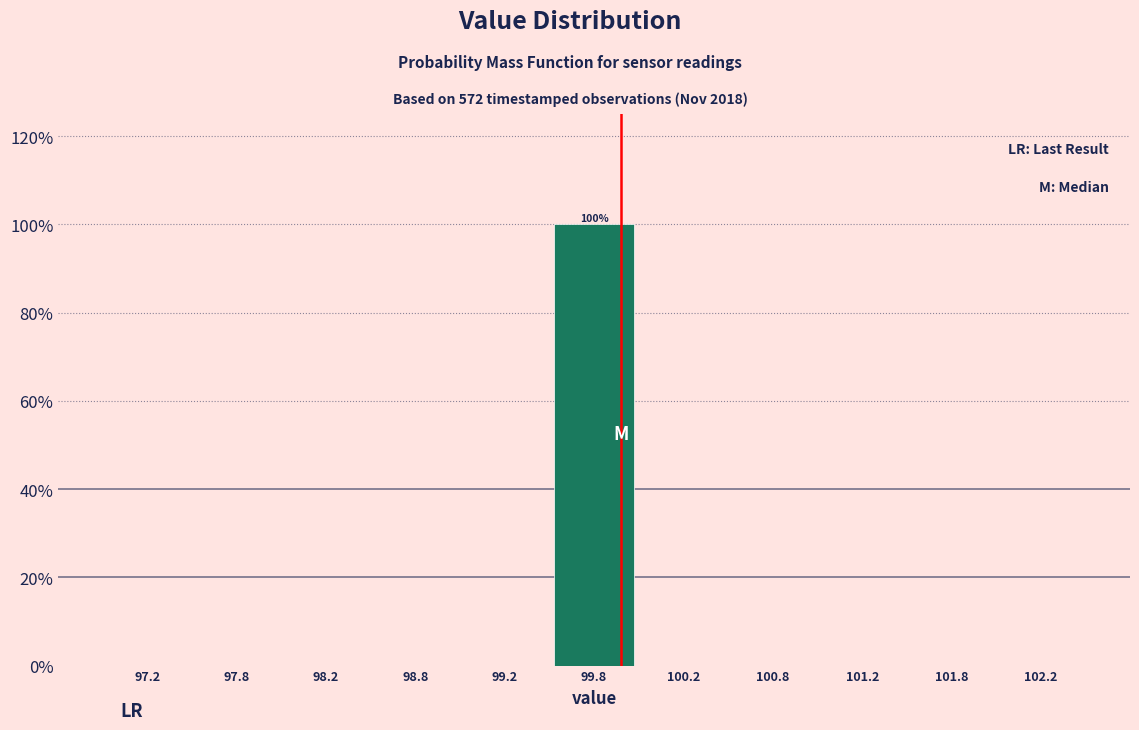

Which range on the x-axis has the tallest bar?

99.5 to 100.0